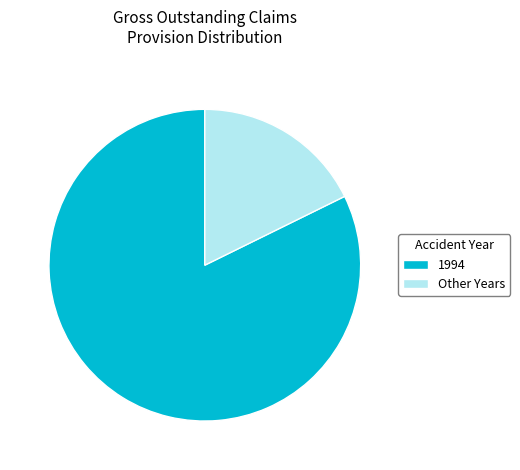

What is the smallest slice in the pie chart?

Other Years